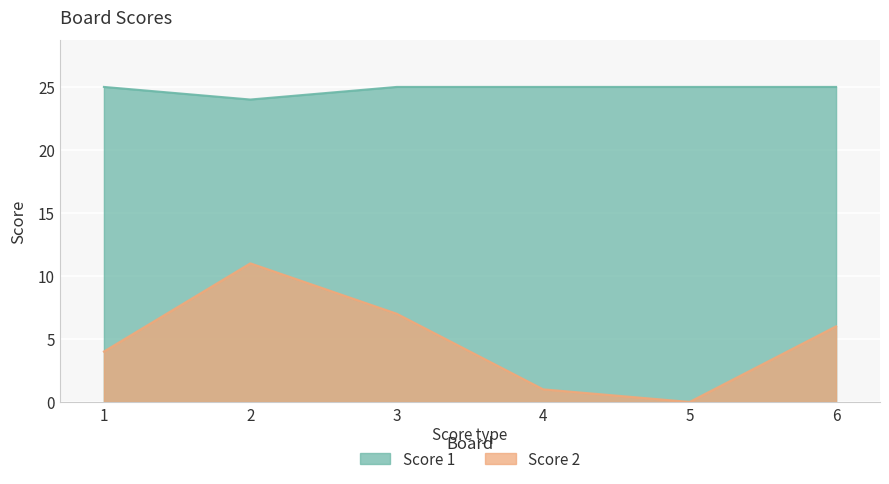

The Score 2 series shows 1 at 4. True or false?

False